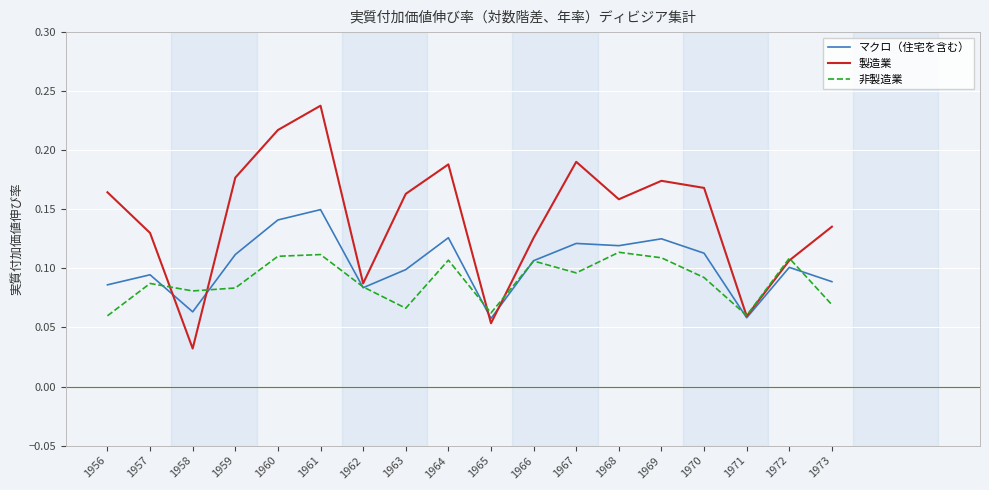

Where do 非製造業 and マクロ（住宅を含む） first cross each other?

1957 and 1958